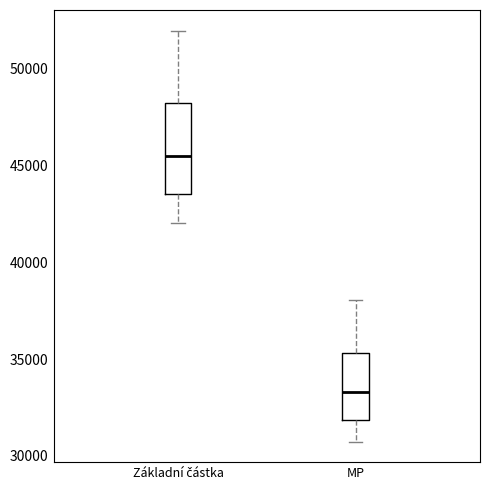

Where does the median line of the box for MP sit on the y-axis? The values are not printed on the chart, so give them approximately, as read against the axis.

33500